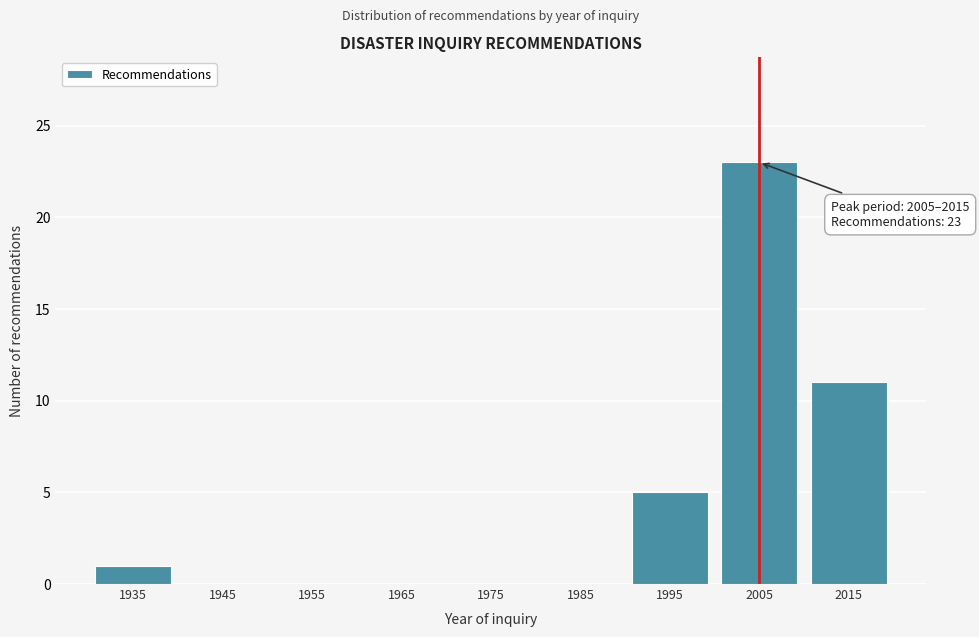

Reading right to left, list all the values displayed in this chart.

2015=11	2005=23	1995=5	1985=0	1975=0	1965=0	1955=0	1945=0	1935=1